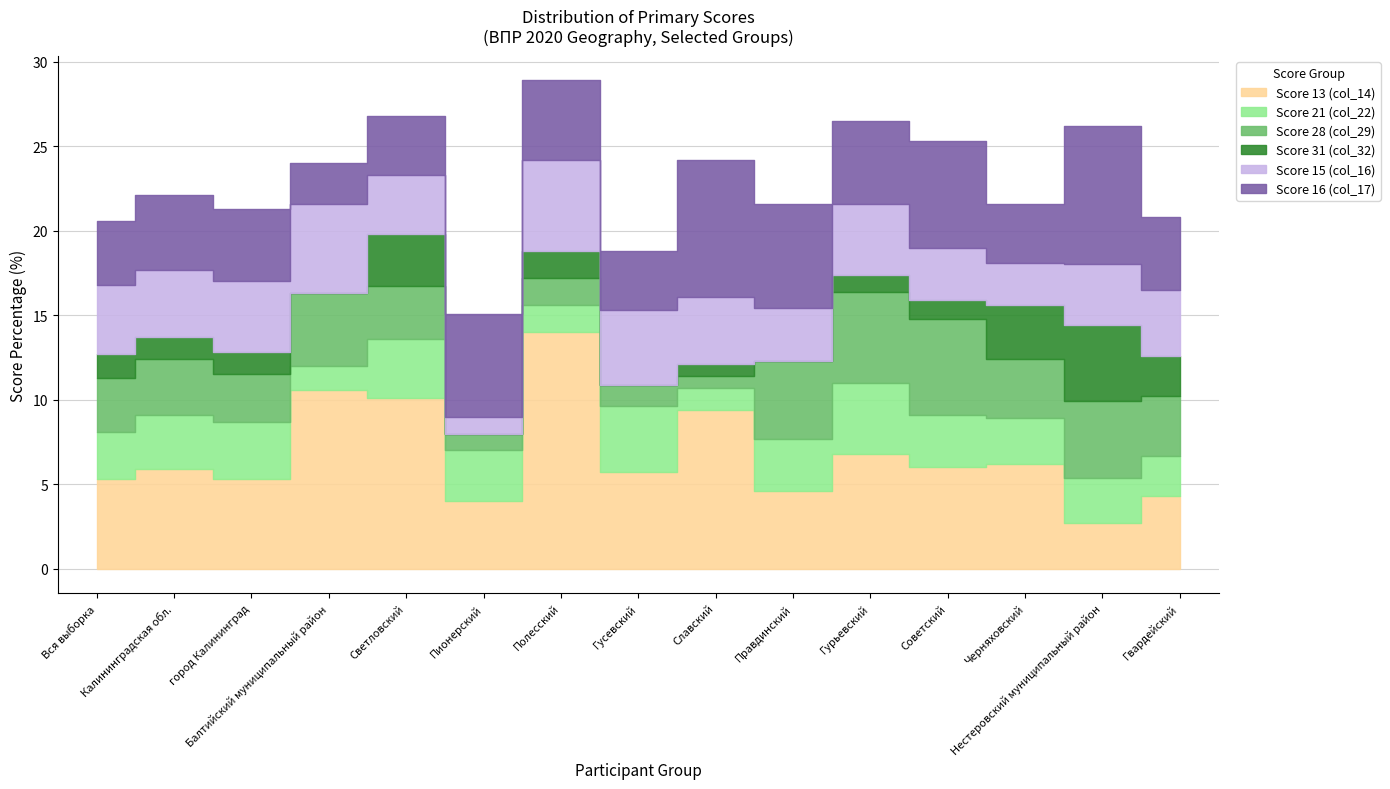

What is the maximum value shown in the chart?

14.0